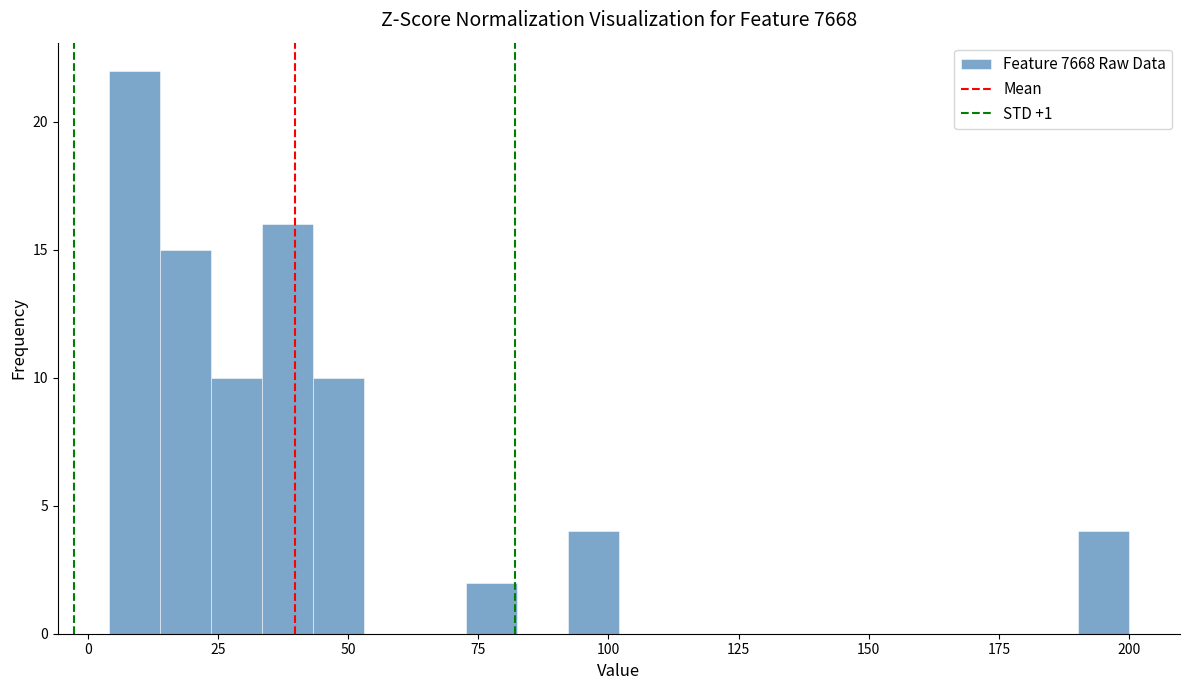

Read against the x-axis, roughly where is the centre of the tallest bar?

10